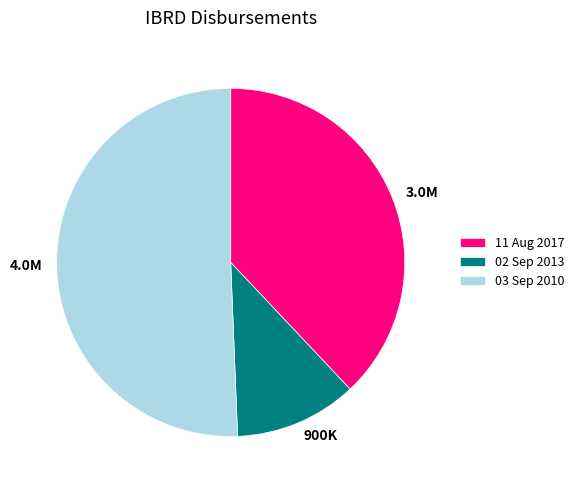

Count the number of slices in the pie.

3